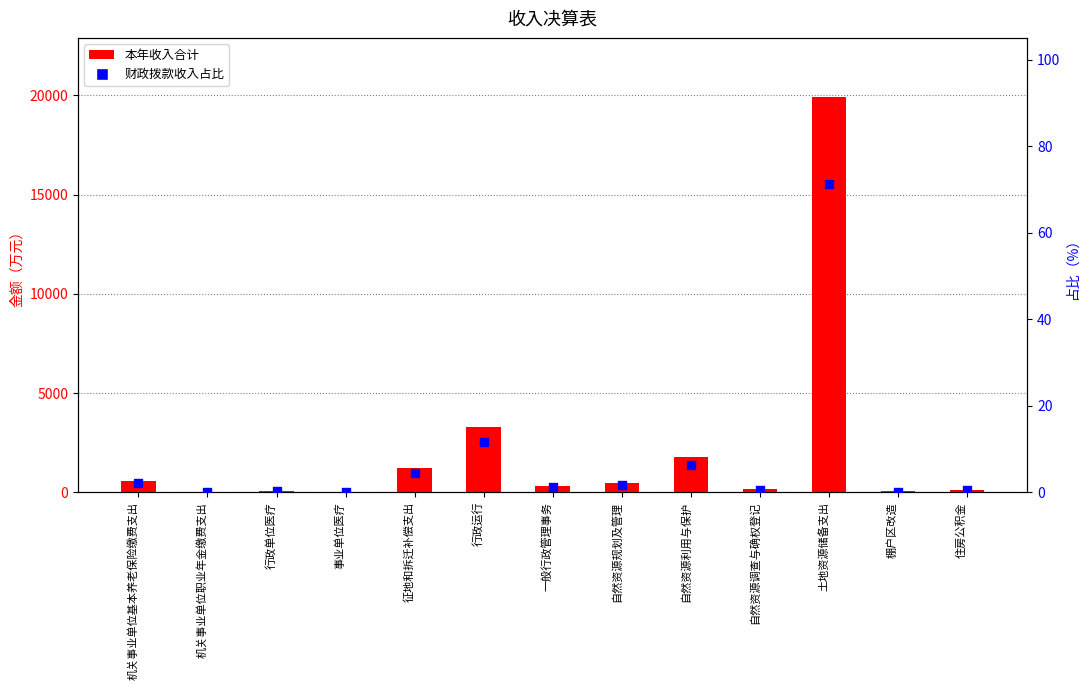

At how many categories does at least one series exceed 8495?

1